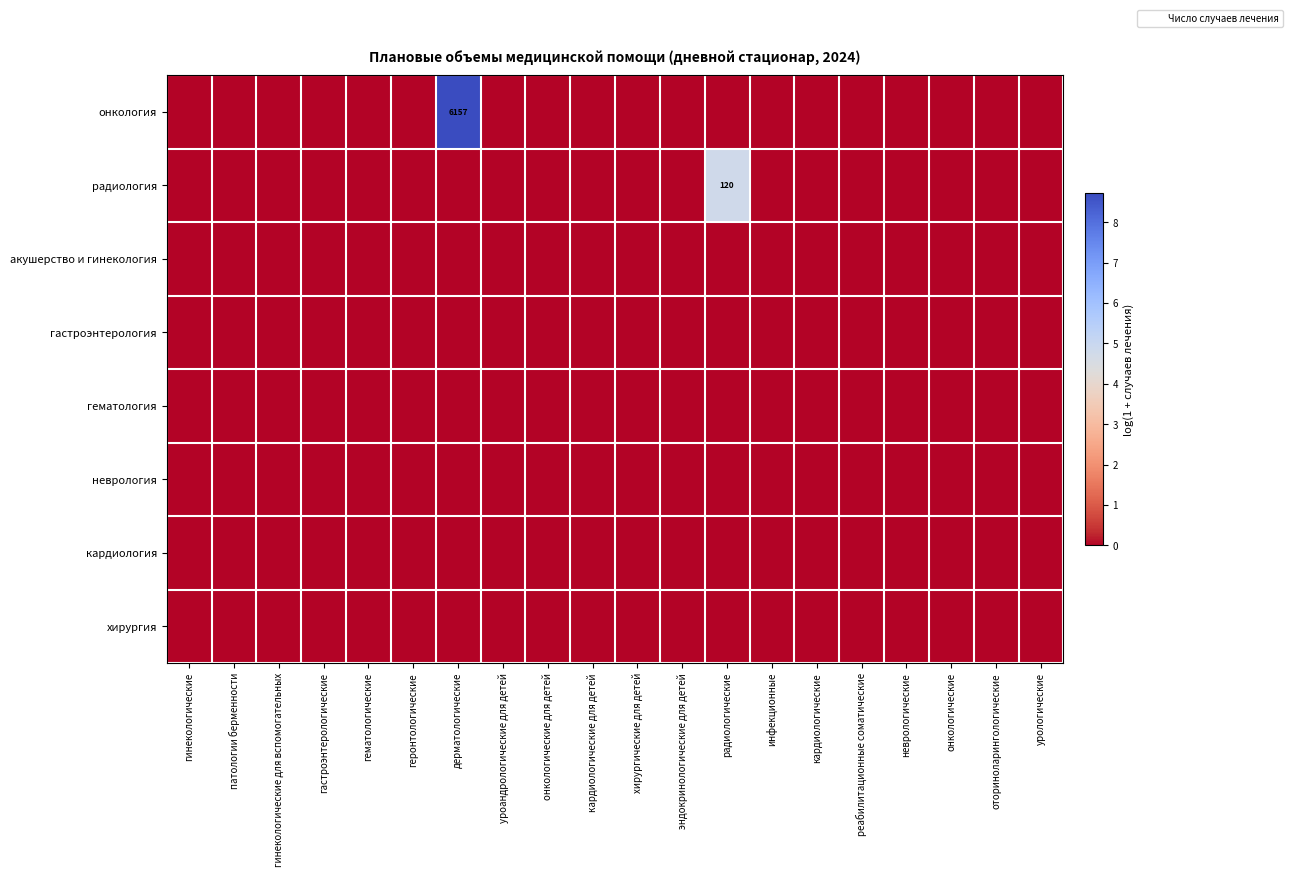

How many series are shown in this chart?

8